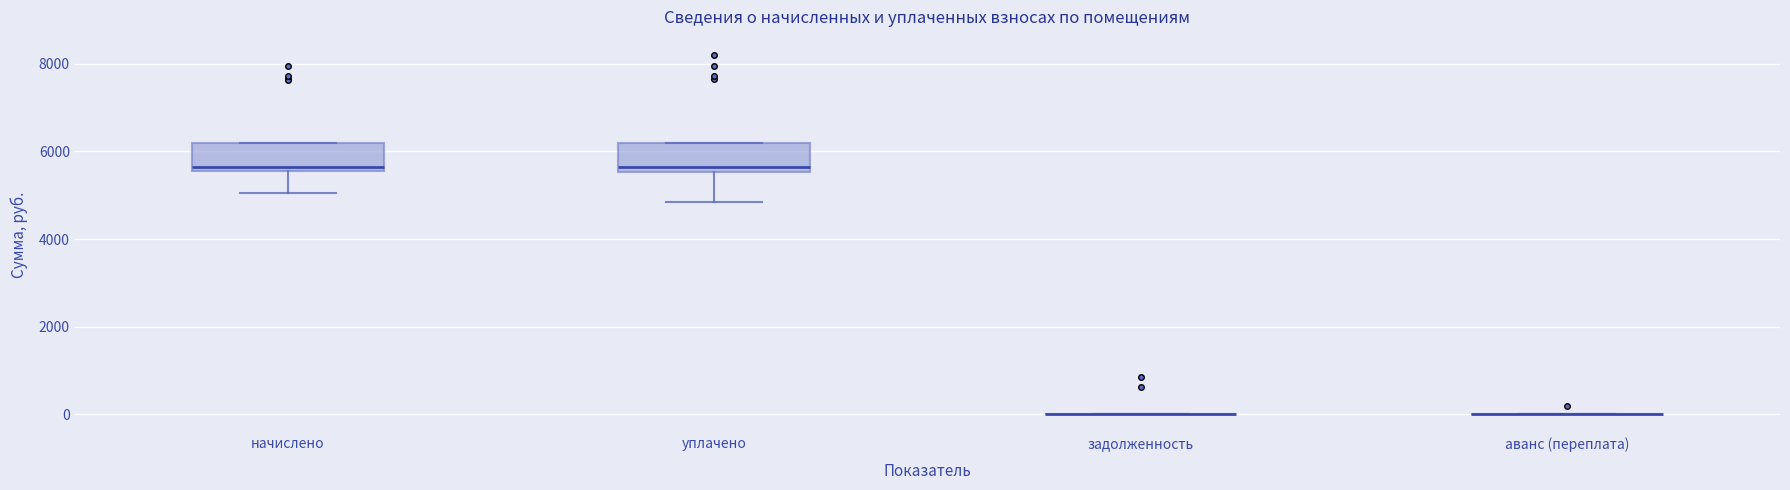

Where is the lower edge of the box for уплачено on the y-axis? The values are not printed on the chart, so give them approximately, as read against the axis.

5600